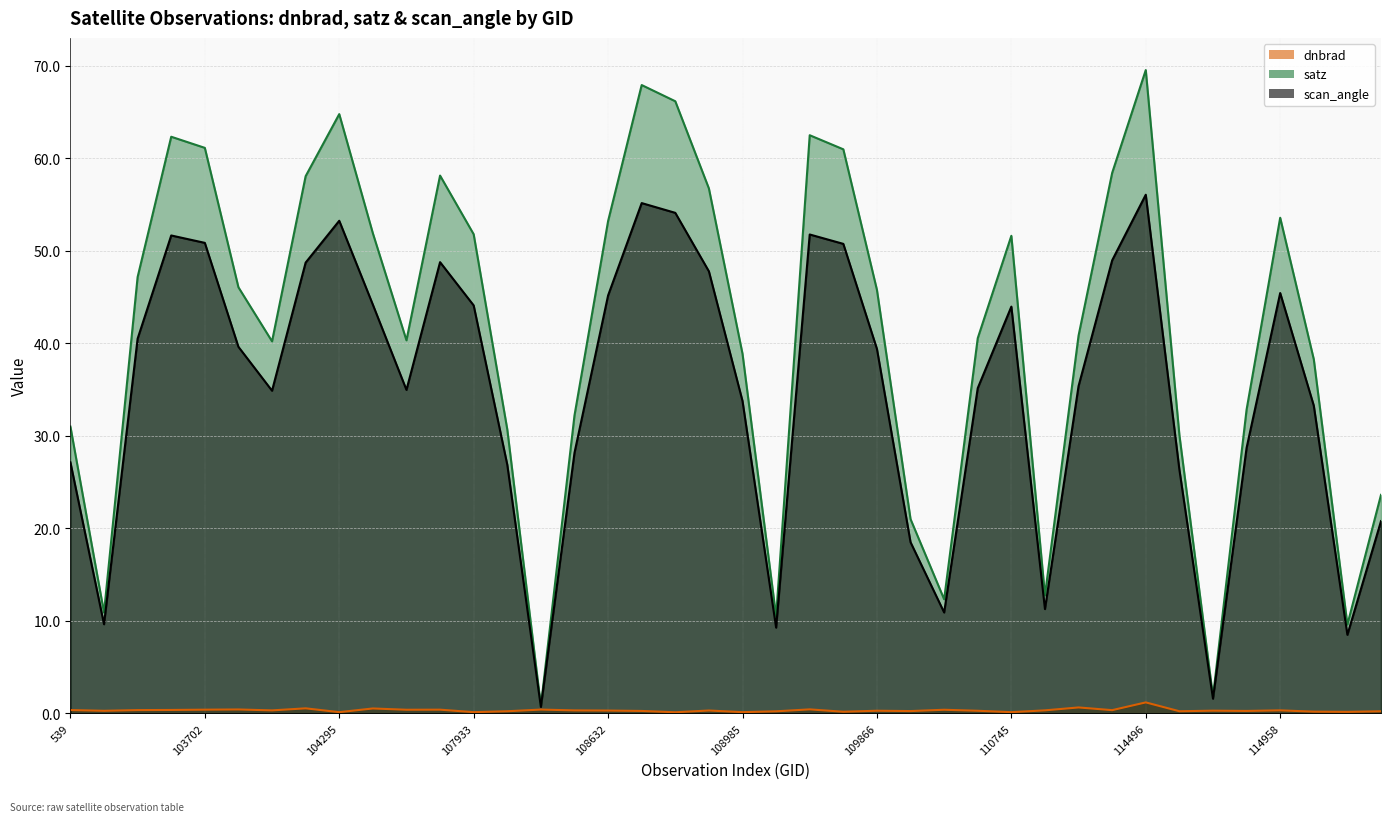

What is the value of the dnbrad point at the 6th from the left?

0.4